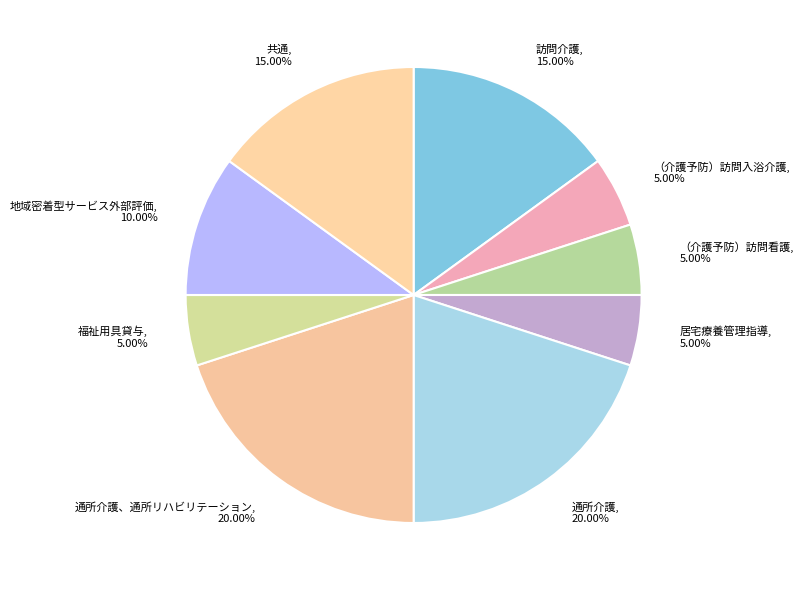

Does any single category account for the majority?

No